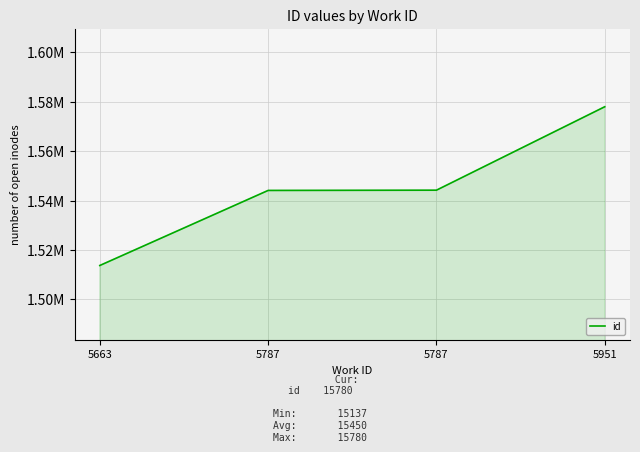

Reading right to left, extract all data points from this chart.

15780	15442	15441	15137